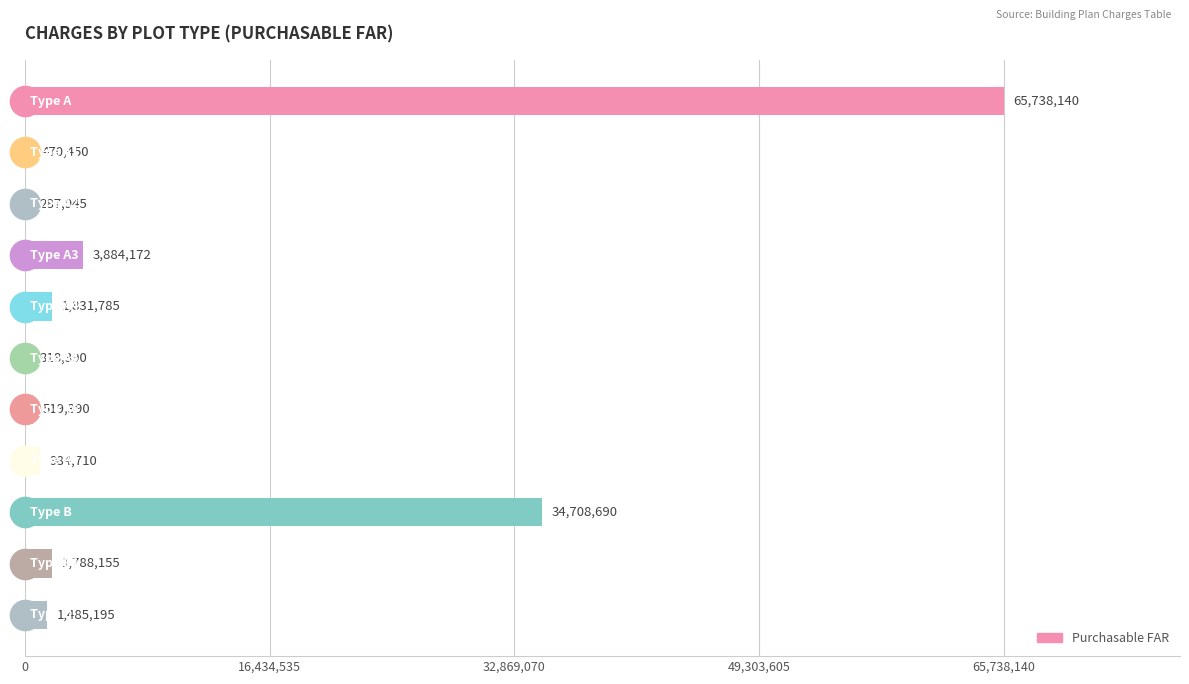

Reading top to bottom, extract all data points from this chart.

65738140	470450	287945	3884172	1831785	318390	519390	984710	34708690	1788155	1485195